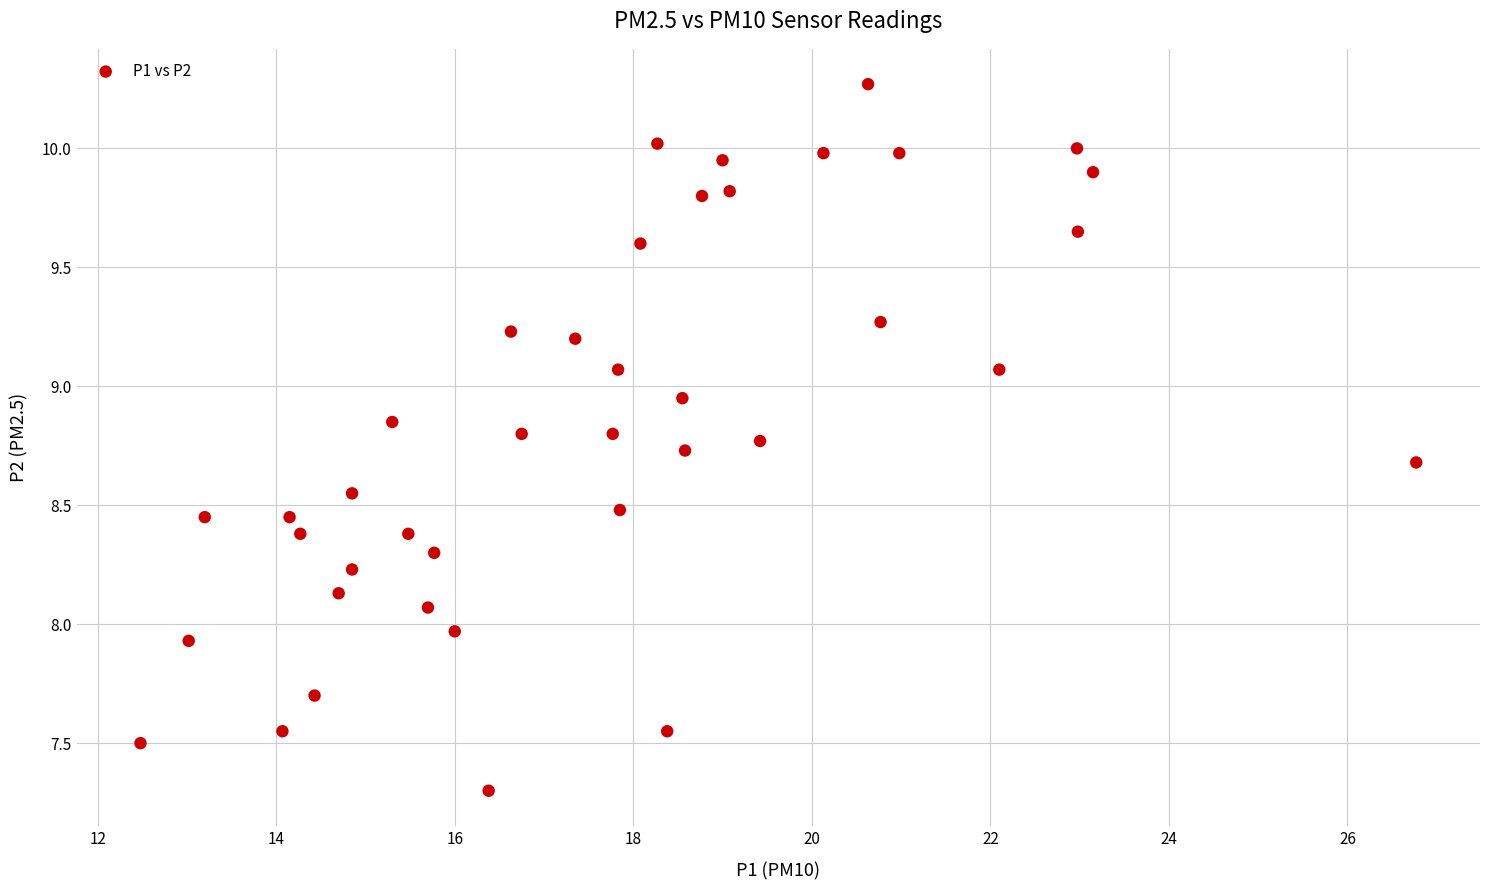

What is the range of Y values (max minus min)?

3.0